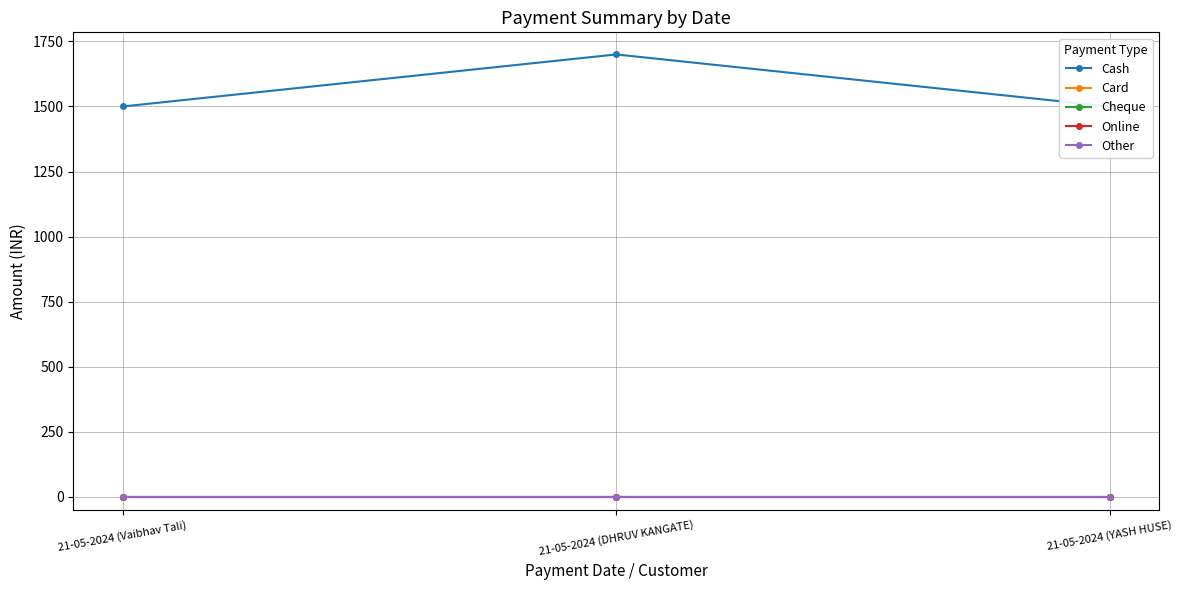

Reading left to right, list all the values displayed in this chart.

Cash: 21-05-2024 (Vaibhav Tali)=1500	21-05-2024 (DHRUV KANGATE)=1700	21-05-2024 (YASH HUSE)=1500
Card: 21-05-2024 (Vaibhav Tali)=0	21-05-2024 (DHRUV KANGATE)=0	21-05-2024 (YASH HUSE)=0
Cheque: 21-05-2024 (Vaibhav Tali)=0	21-05-2024 (DHRUV KANGATE)=0	21-05-2024 (YASH HUSE)=0
Online: 21-05-2024 (Vaibhav Tali)=0	21-05-2024 (DHRUV KANGATE)=0	21-05-2024 (YASH HUSE)=0
Other: 21-05-2024 (Vaibhav Tali)=0	21-05-2024 (DHRUV KANGATE)=0	21-05-2024 (YASH HUSE)=0